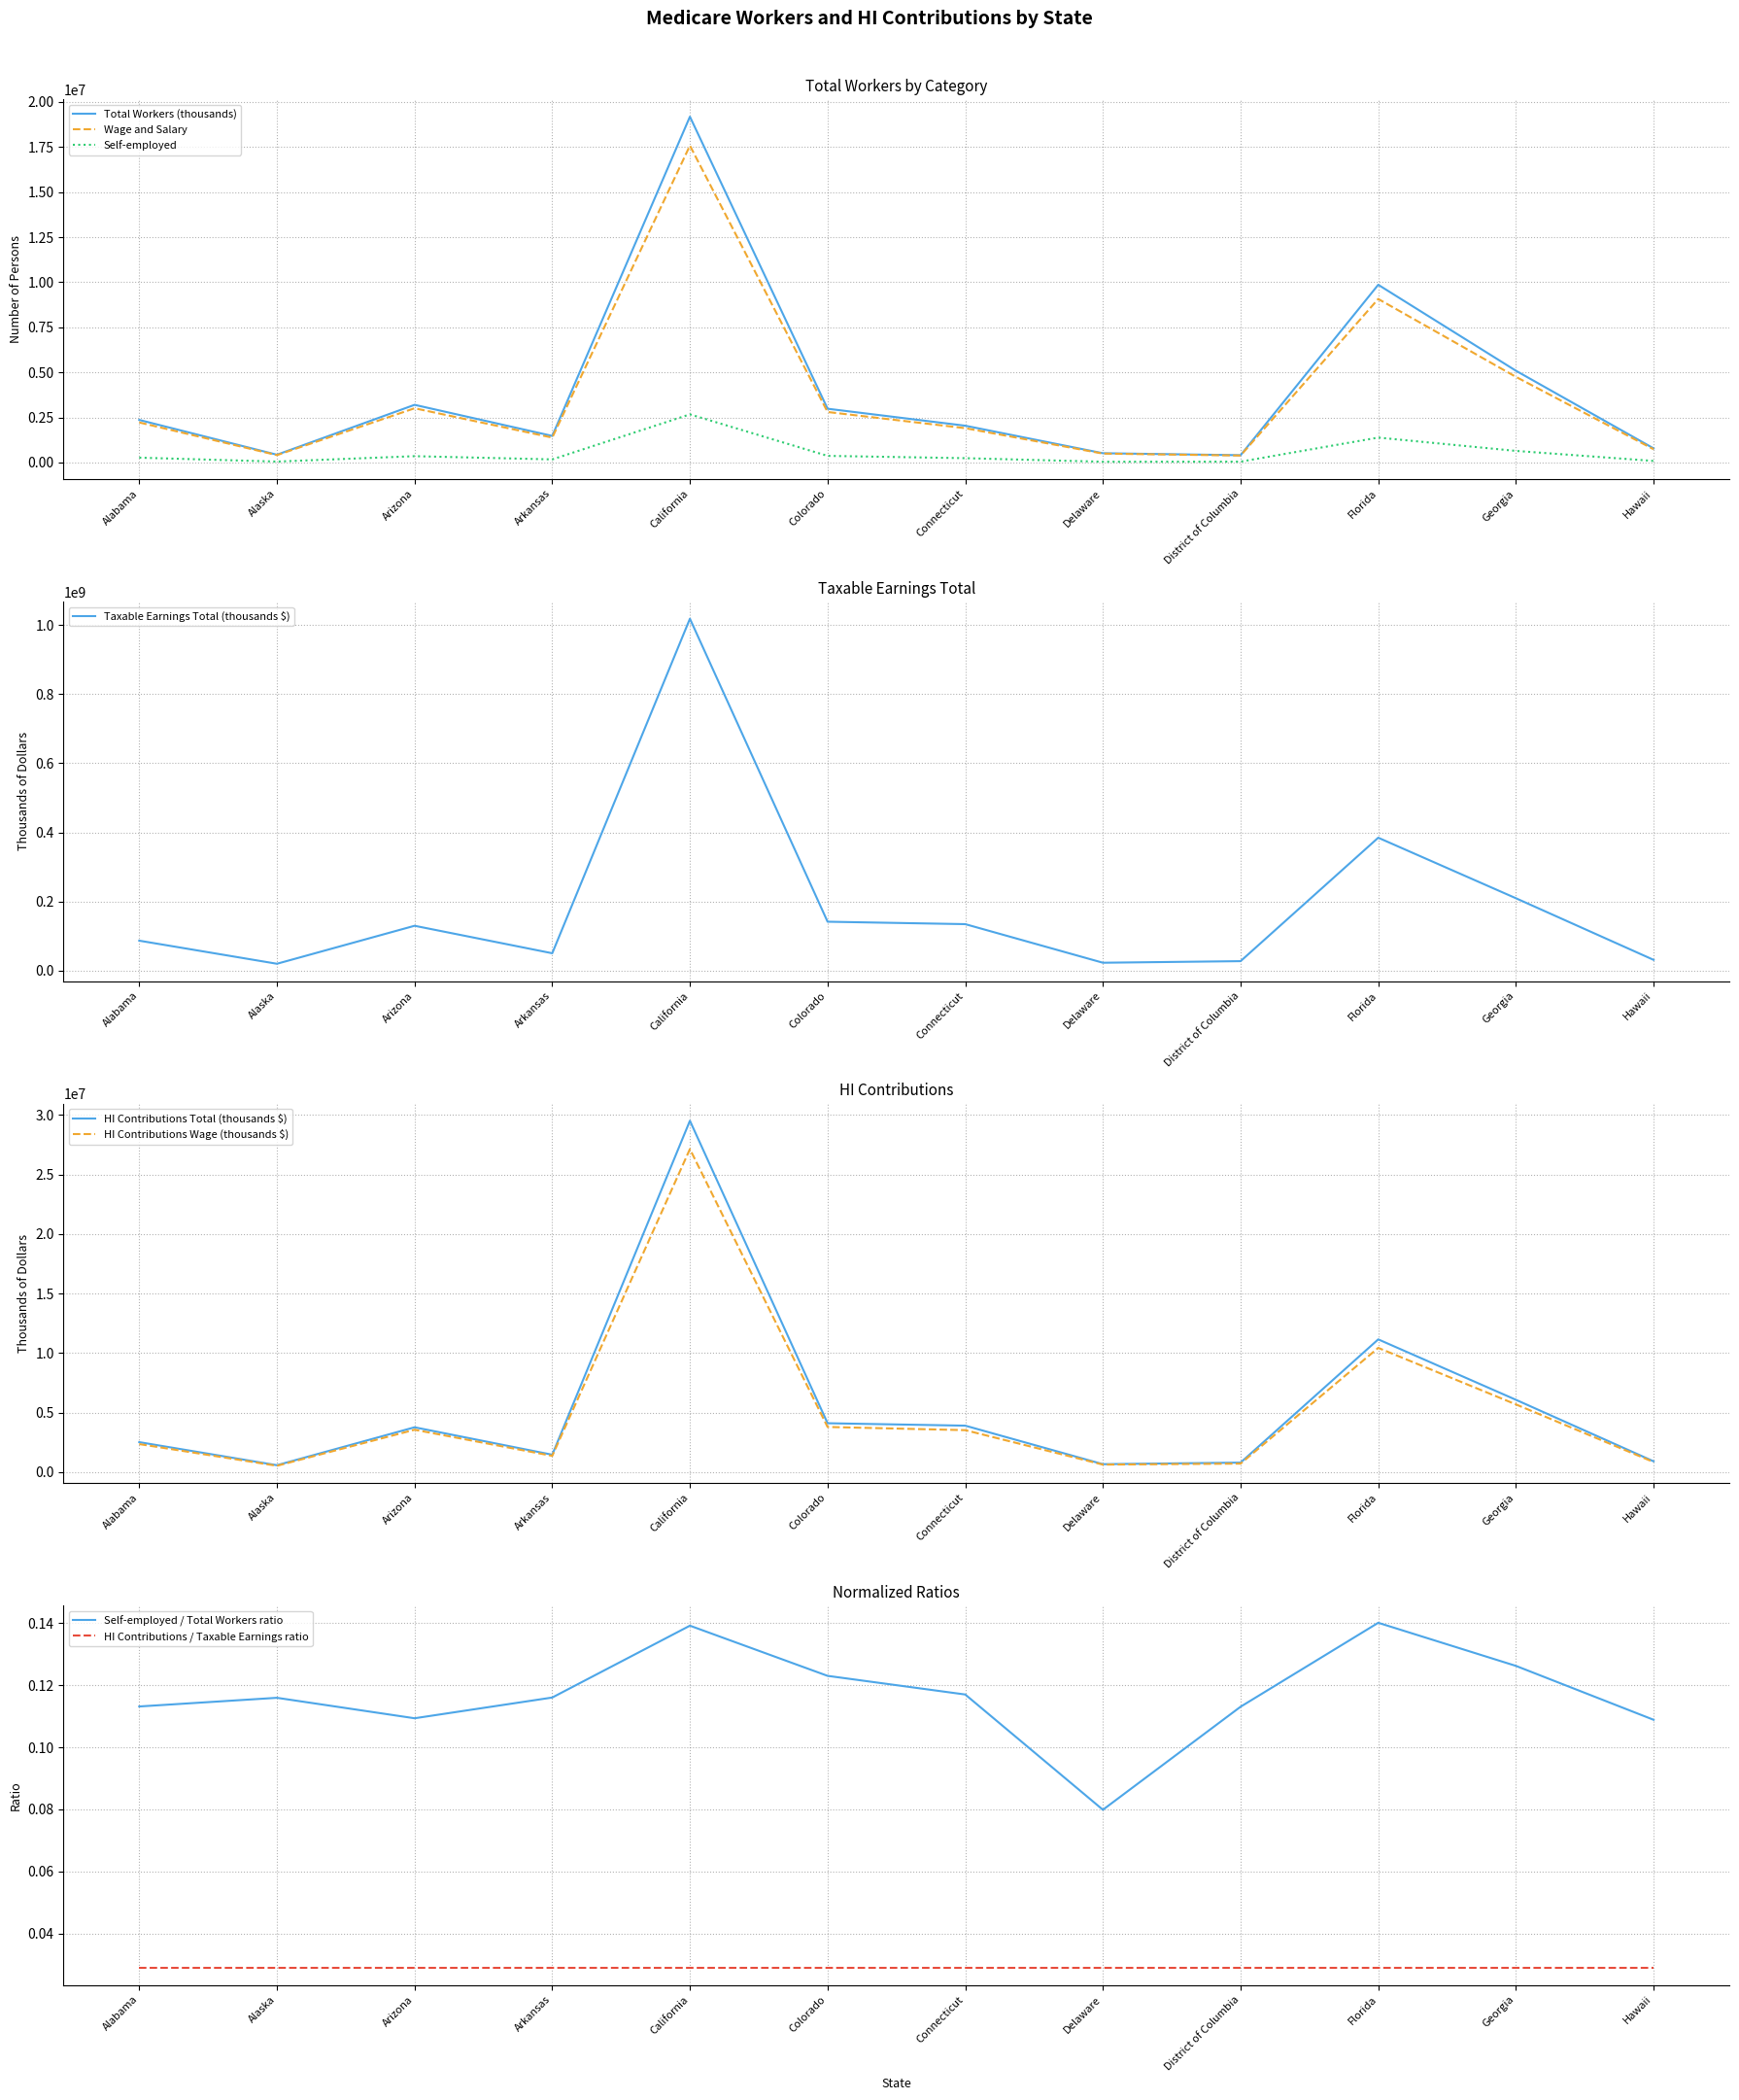

Between Alaska and Hawaii, which series saw the biggest shift?

Taxable Earnings Total (thousands $)